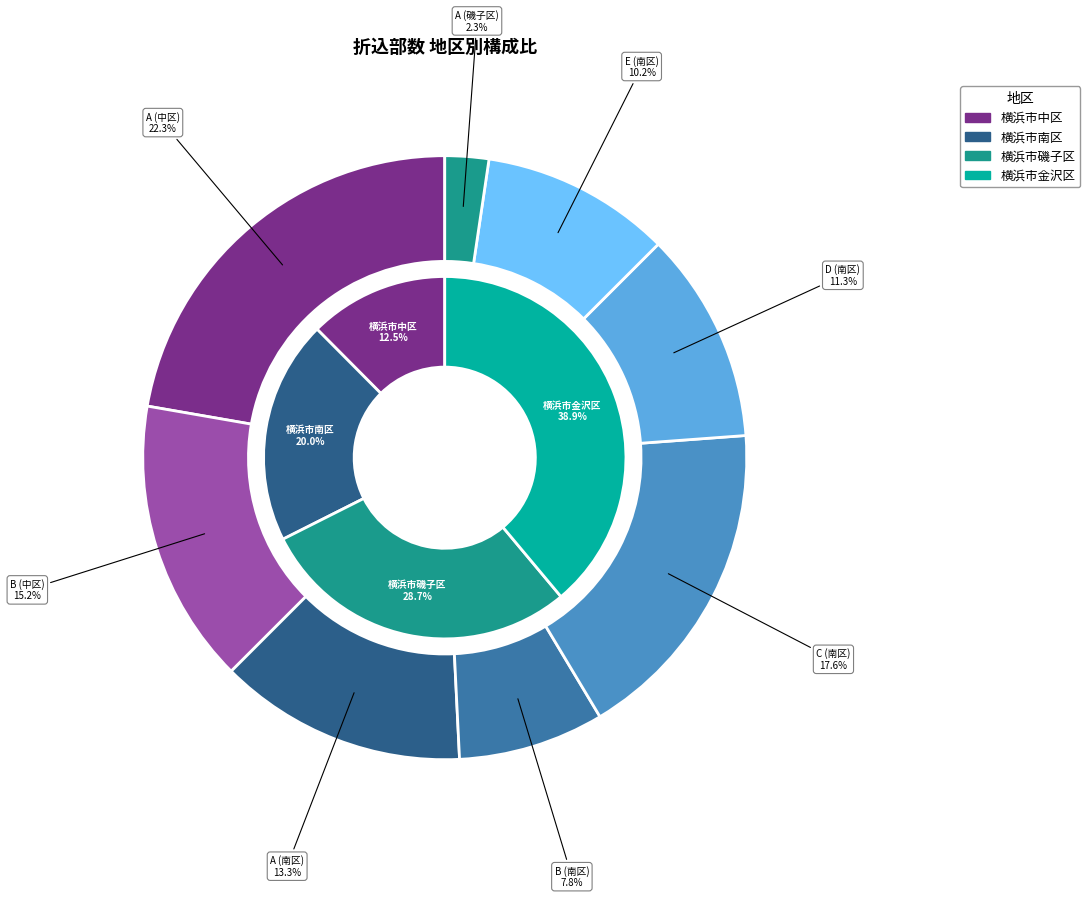

How many slices are in this pie chart?

8